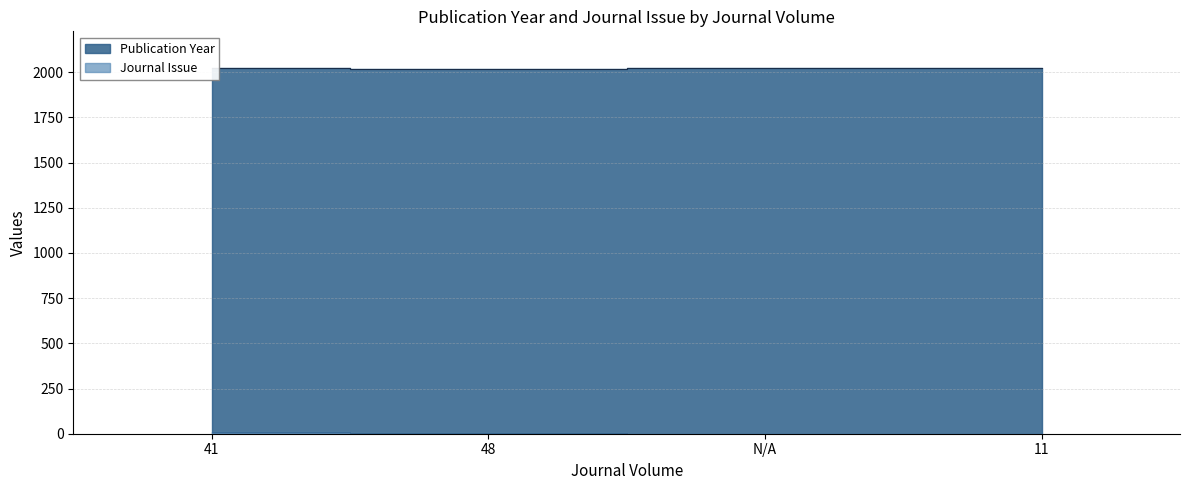

True or false: Publication Year has a value of 3491 at 48.

False